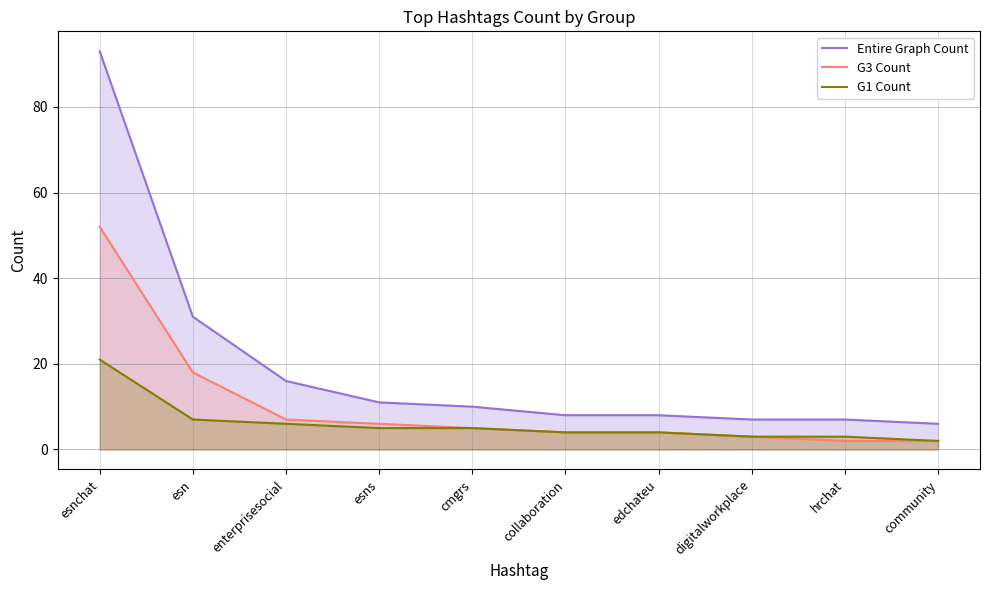

Between esns and cmgrs, which is larger?

esns